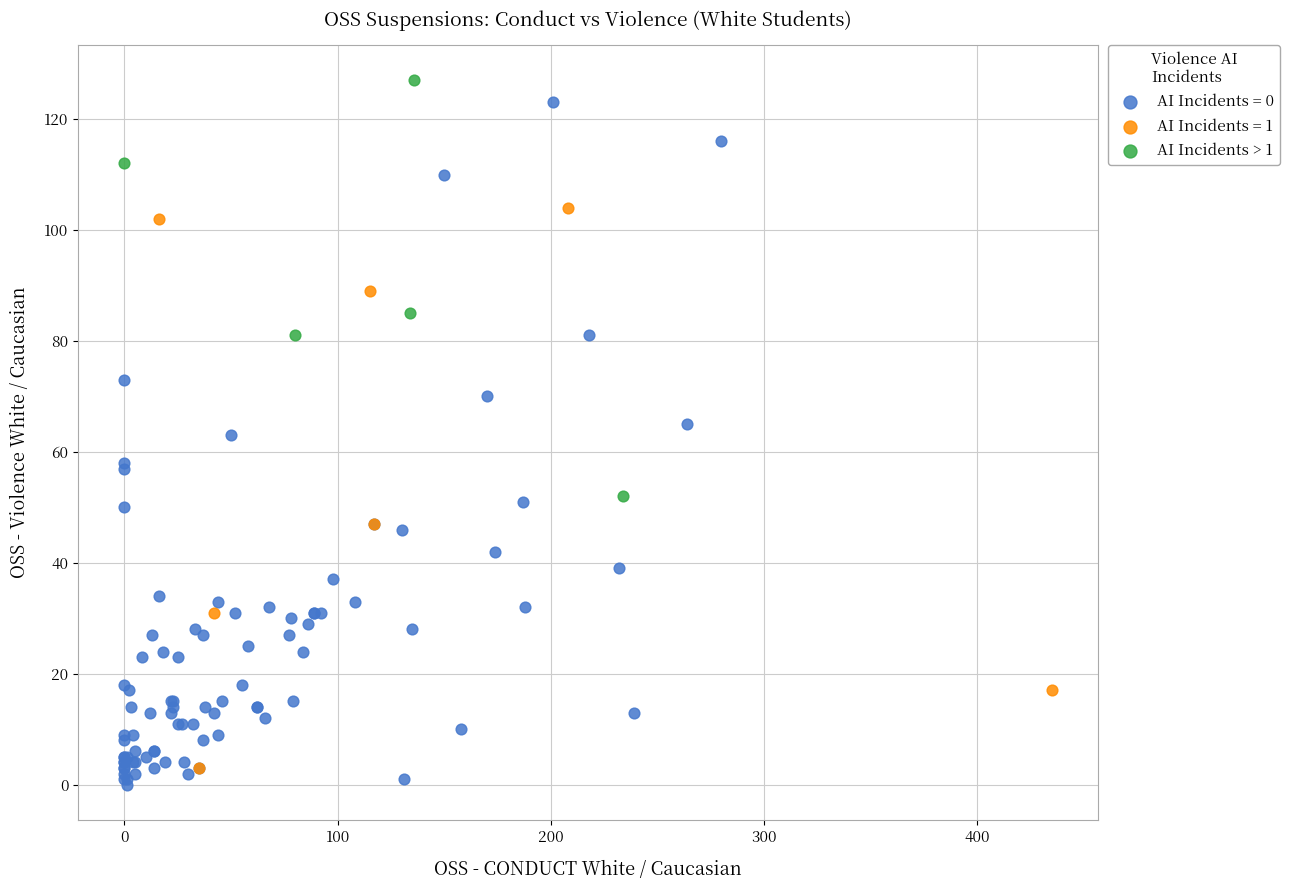

Which series has the largest Y range (max minus min)?

AI Incidents = 0